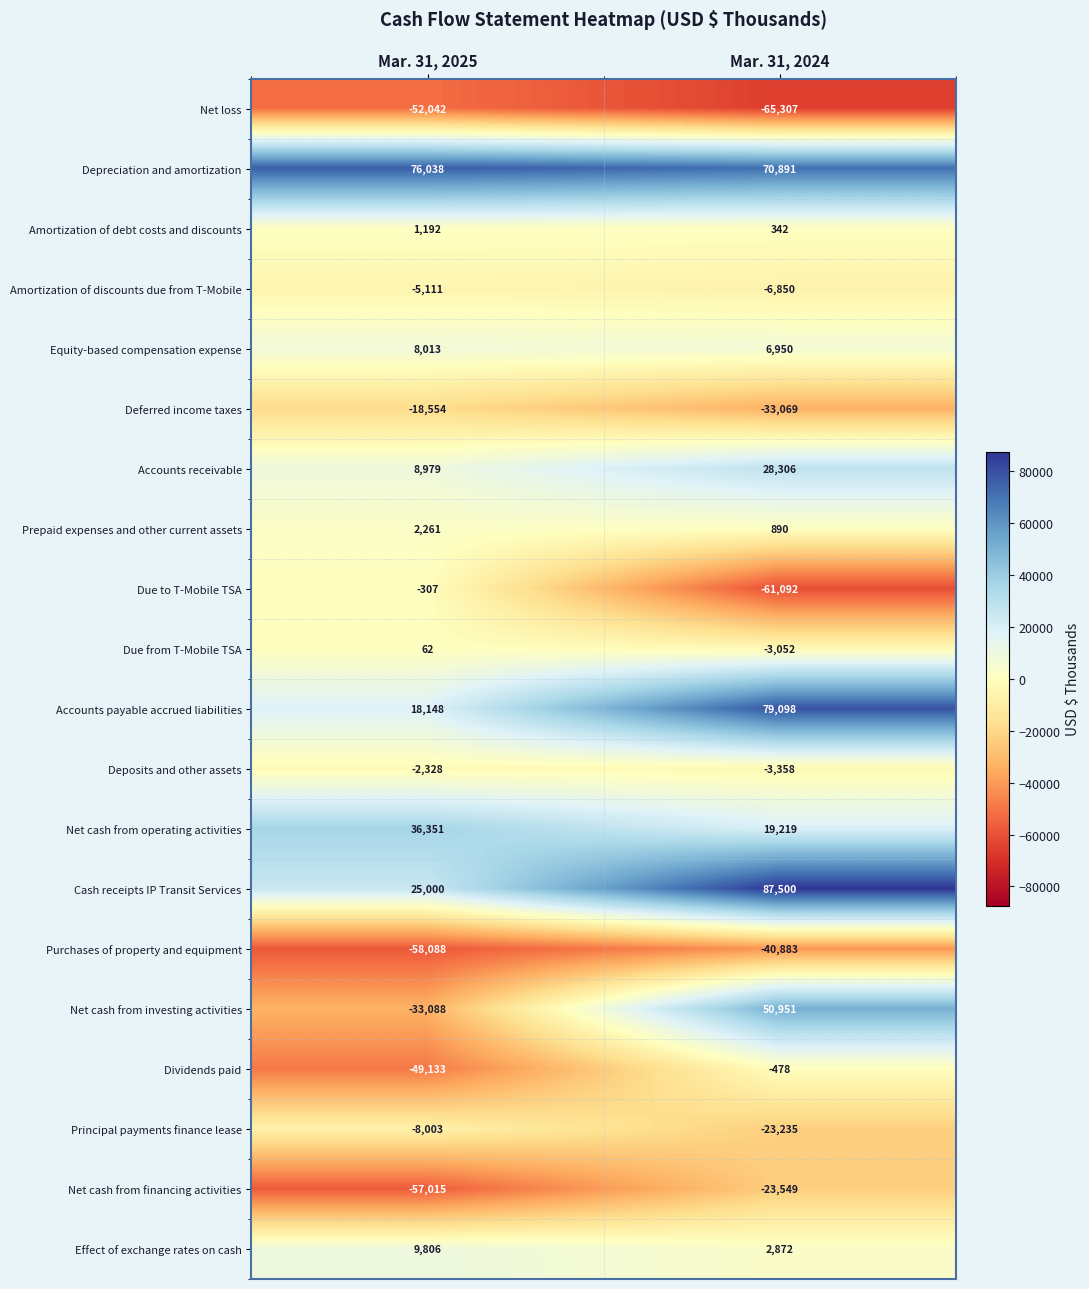

What is the approximate value of Deposits and other assets at Mar. 31, 2024, to the nearest 10?

-3360